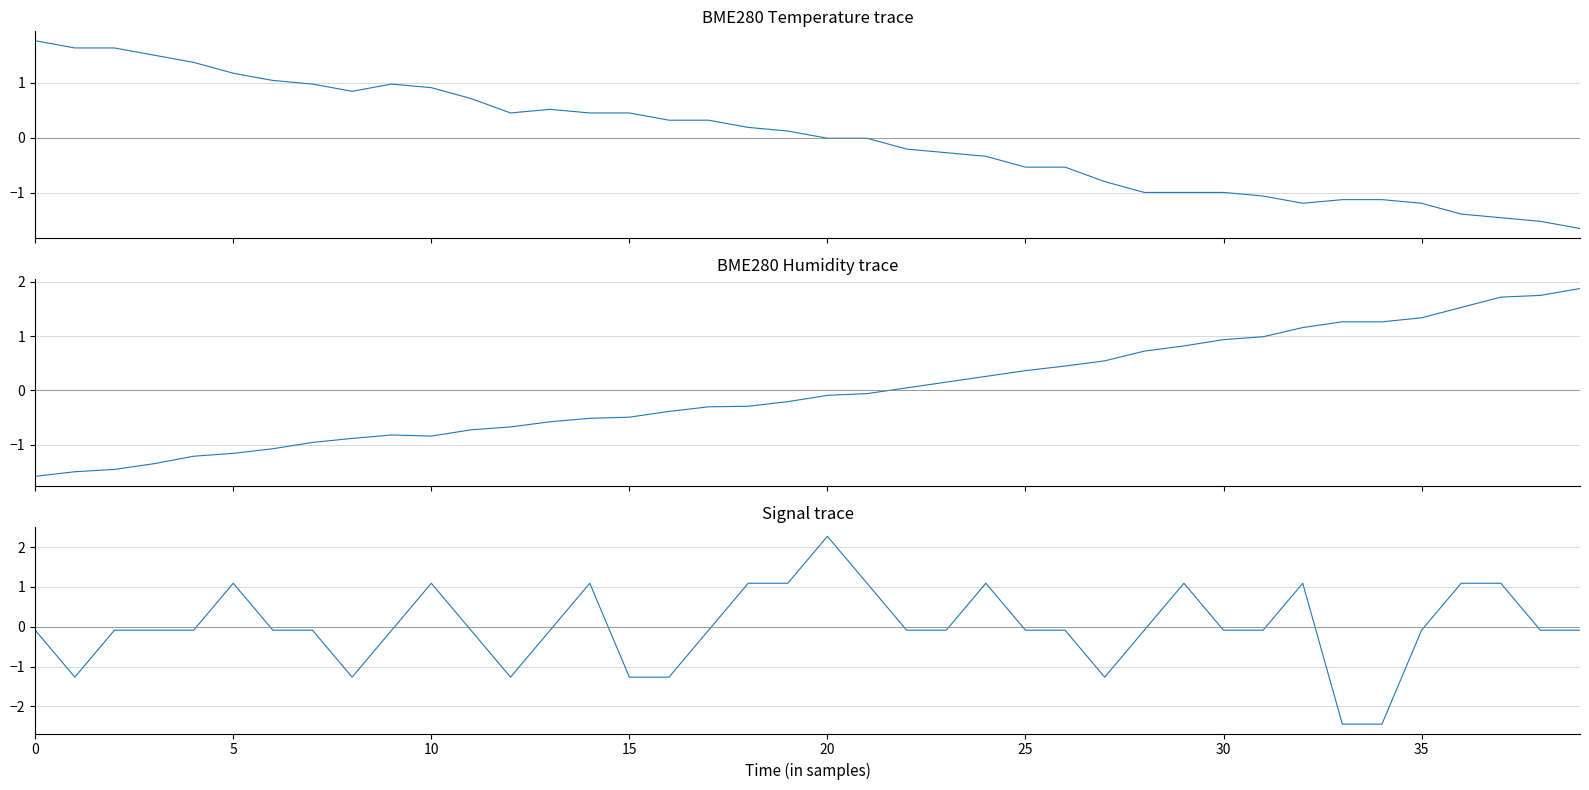

What is the difference between the maximum and minimum values in the BME280_temperature (z-scored) series?

3.4